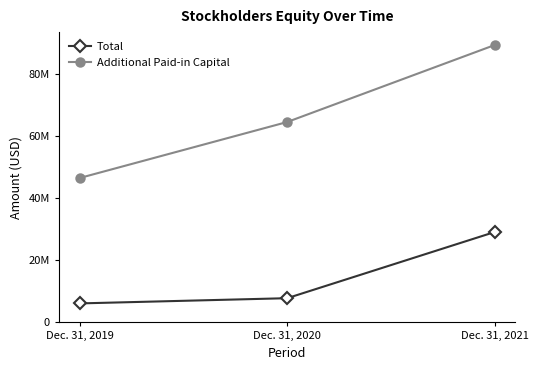

Rank the categories by Total value from highest to lowest.

Dec. 31, 2021, Dec. 31, 2020, Dec. 31, 2019